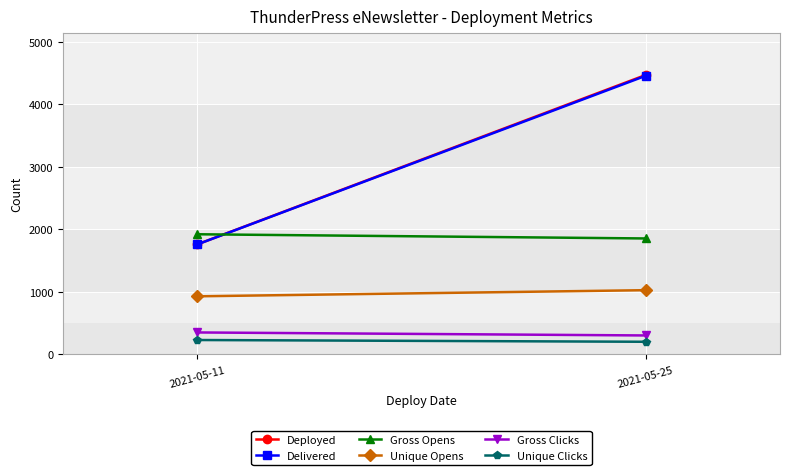

What is the difference between the Unique Clicks values at 2021-05-25 and 2021-05-11?

28